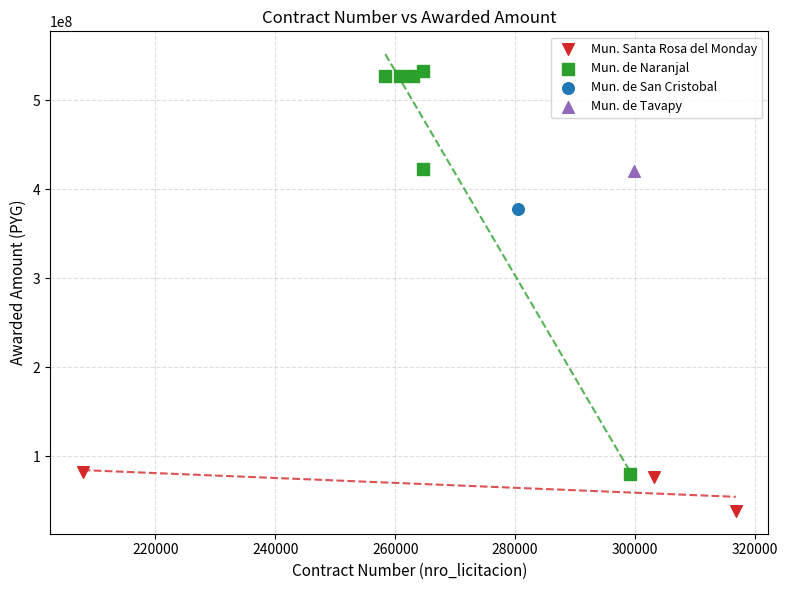

Which series contains the lowest Y value?

Mun. Santa Rosa del Monday